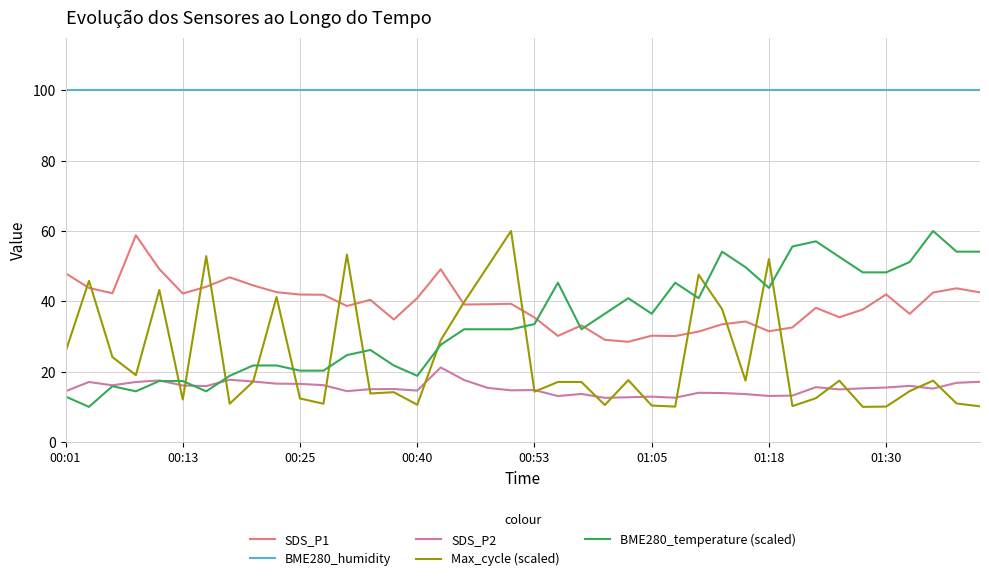

True or false: Max_cycle (scaled) and BME280_humidity cross at least once.

False